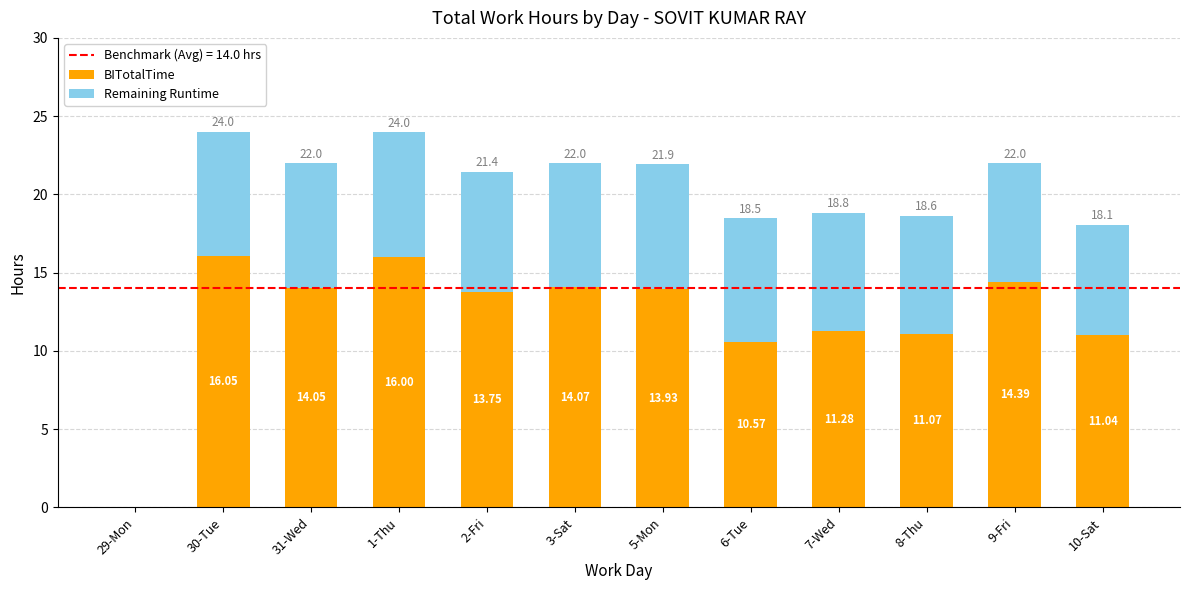

At which category is the sum across all series the highest?

30-Tue